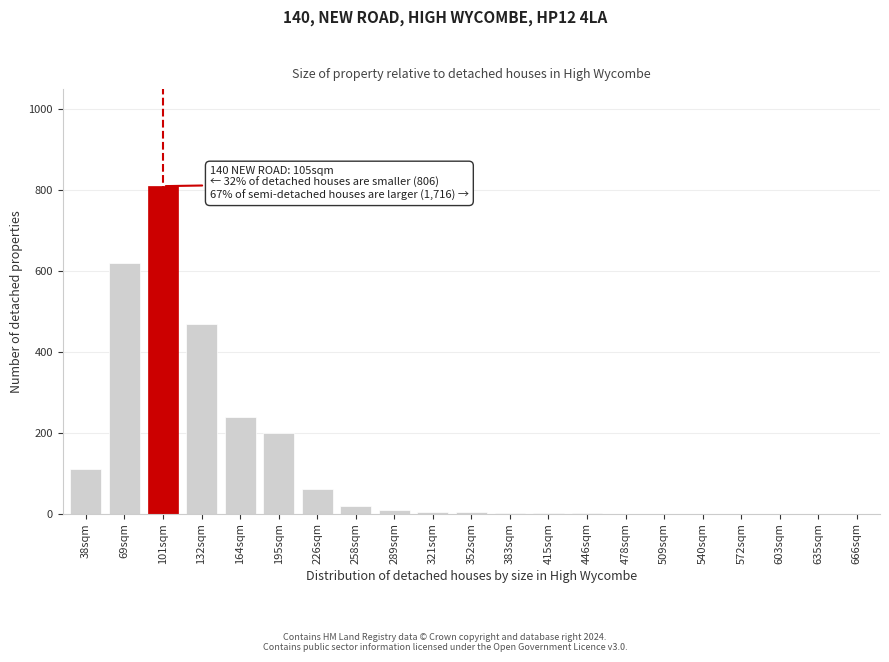

Where is the data nearest to the value 405?

132sqm